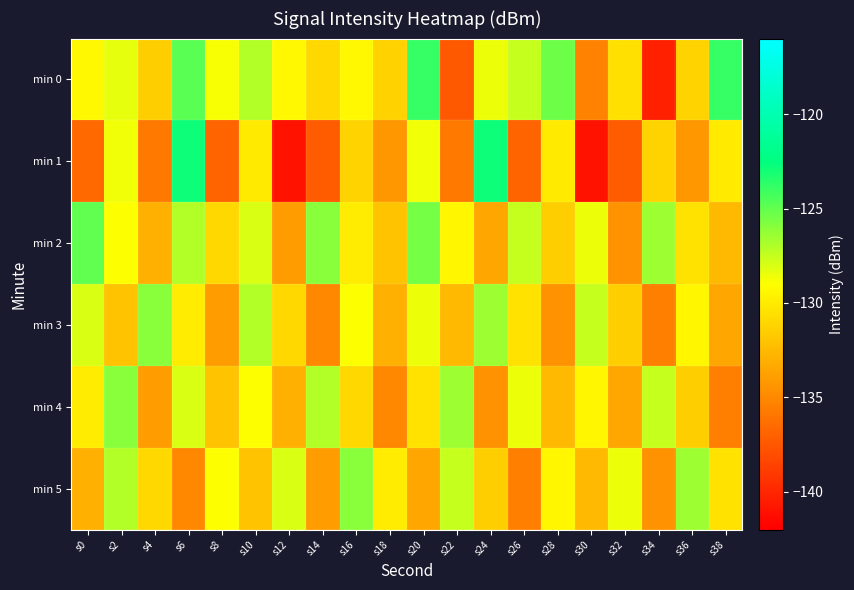

What is the total value across all series at s26?

-786.5